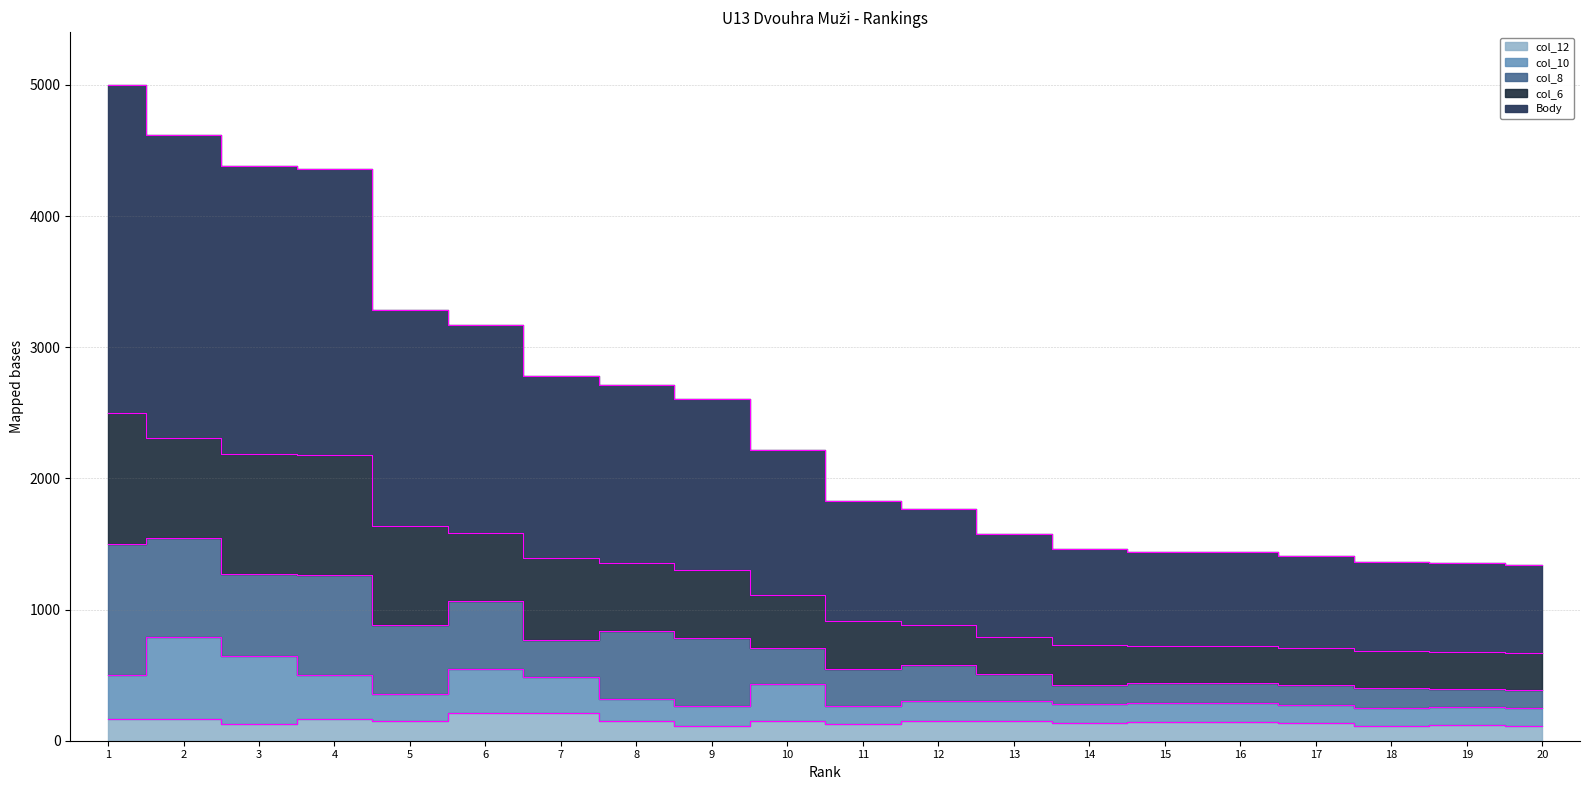

Between 4 and 6, which series saw the biggest shift?

Body